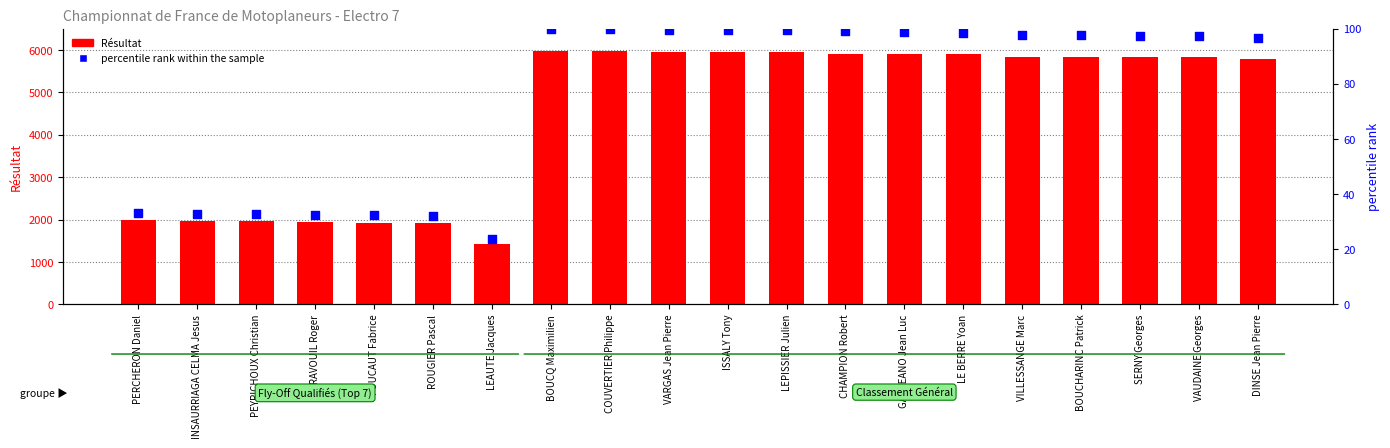

Which series has the widest spread of Y values?

Résultat